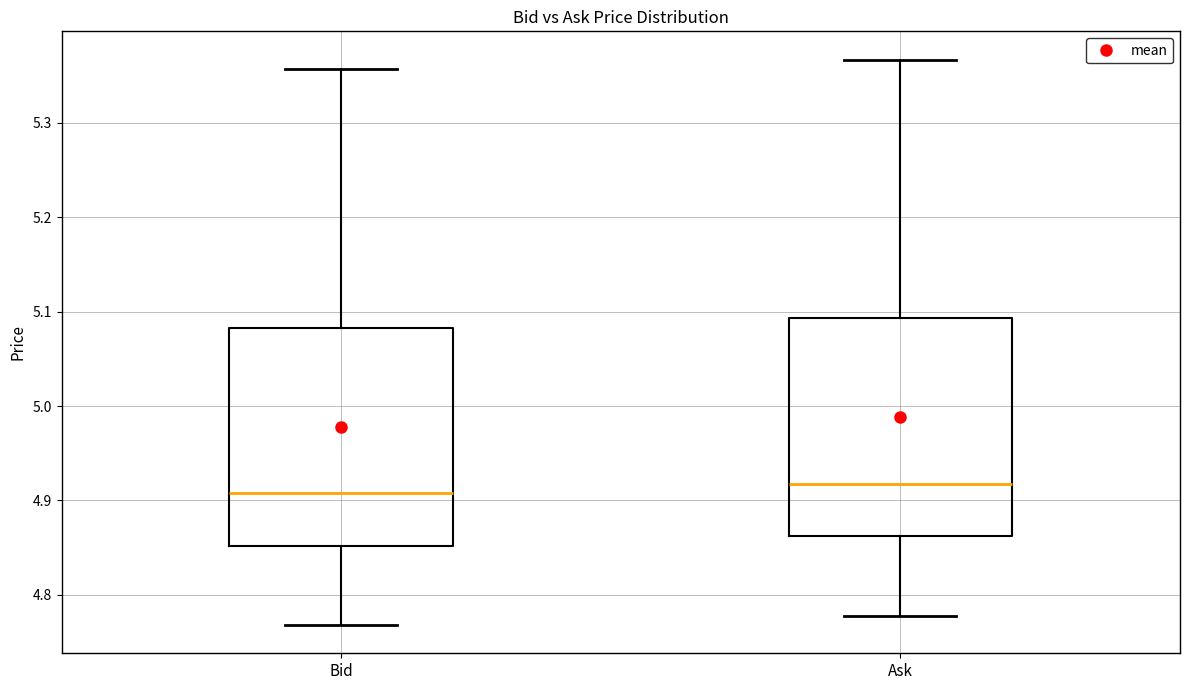

Where does the upper whisker of the box for Bid end on the y-axis? The values are not printed on the chart, so give them approximately, as read against the axis.

5.36